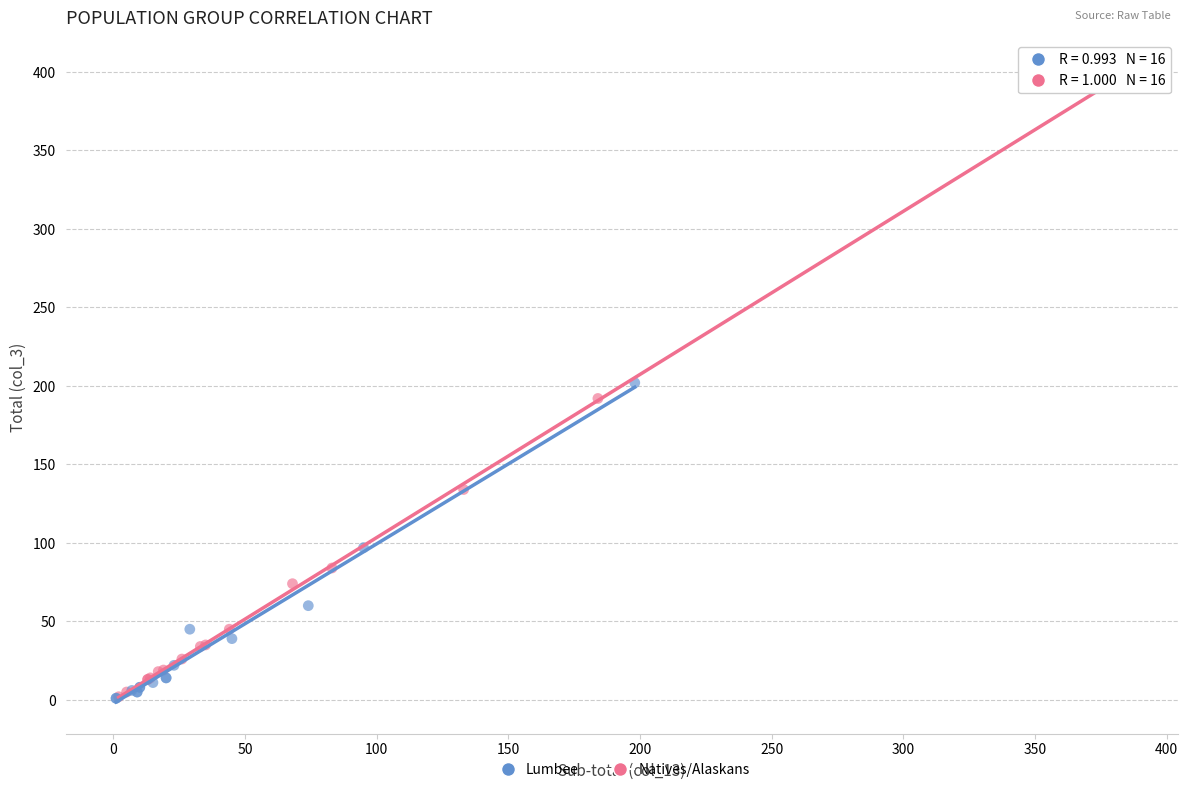

Which series contains the highest Y value?

Natives/Alaskans